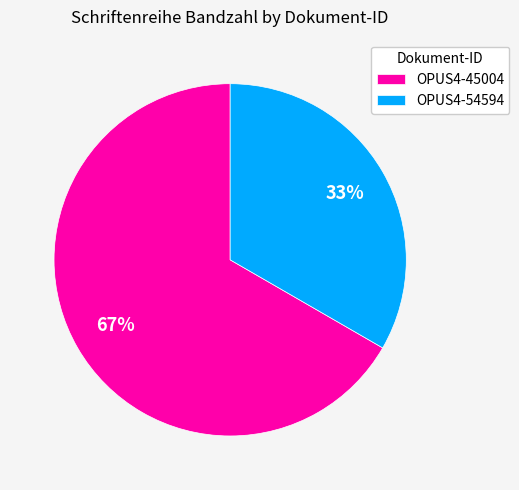

To the nearest percent, what portion does OPUS4-54594 represent?

33%